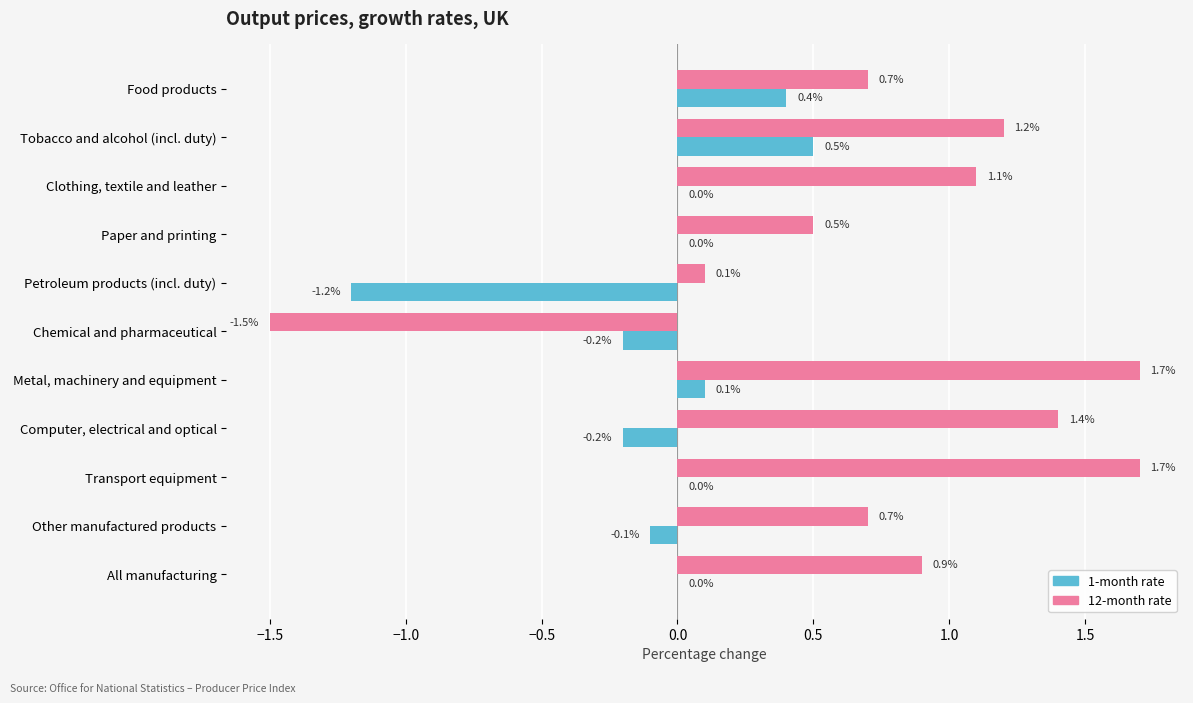

What is the sum of the 1-month rate values at Tobacco and alcohol (incl. duty) and Computer, electrical and optical?

0.3